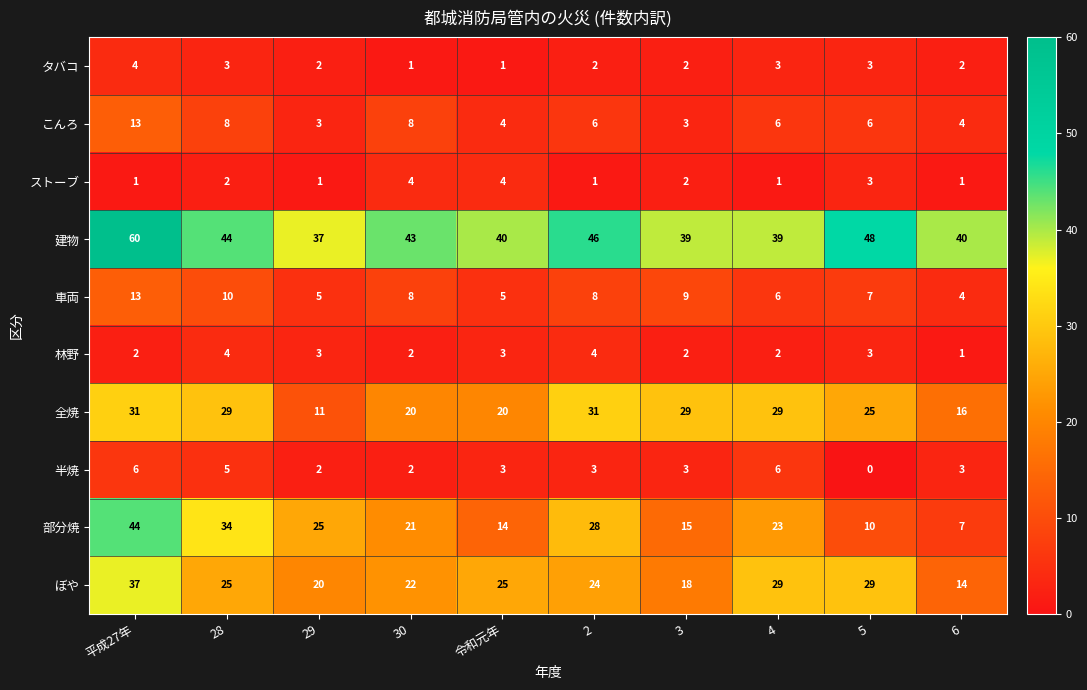

Which series has the largest range (max minus min)?

部分焼